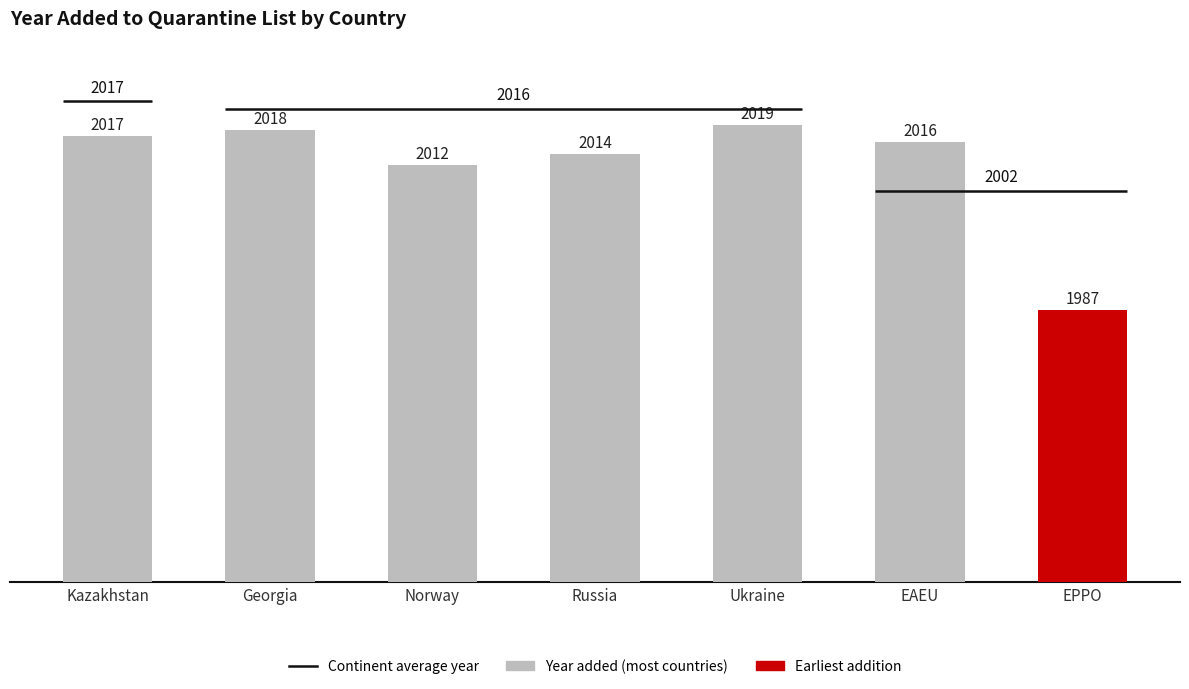

What is the label of the 1st bar from the right?

EPPO